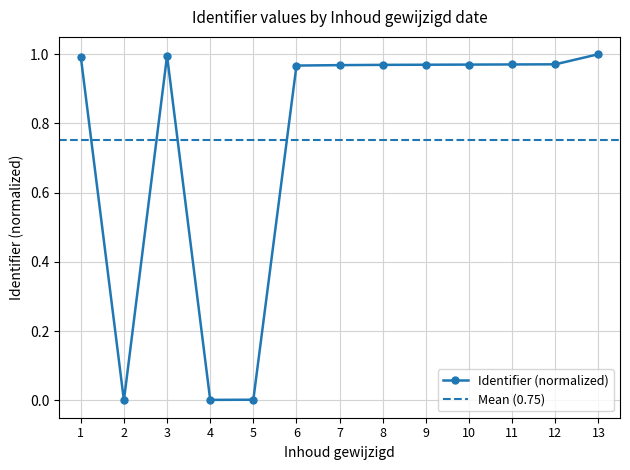

Is it true that Identifier (normalized) equals 0.6 at 7?

False